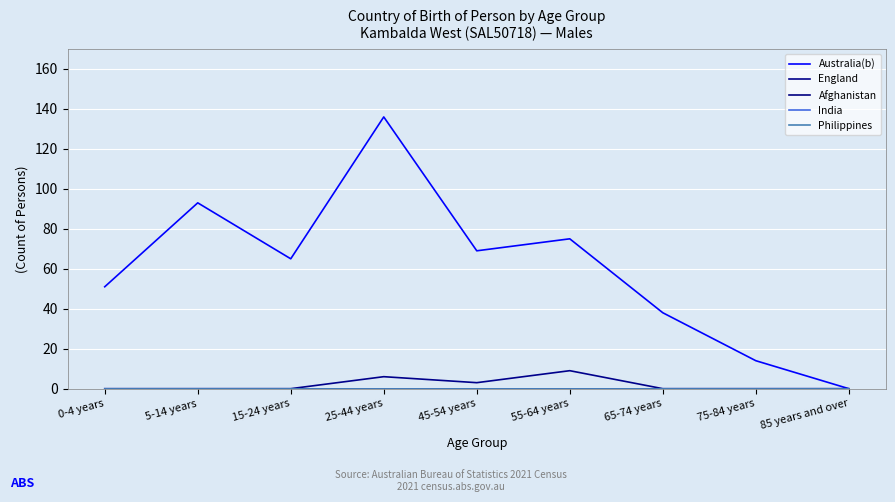

Does the chart display data point markers on the line(s)?

No